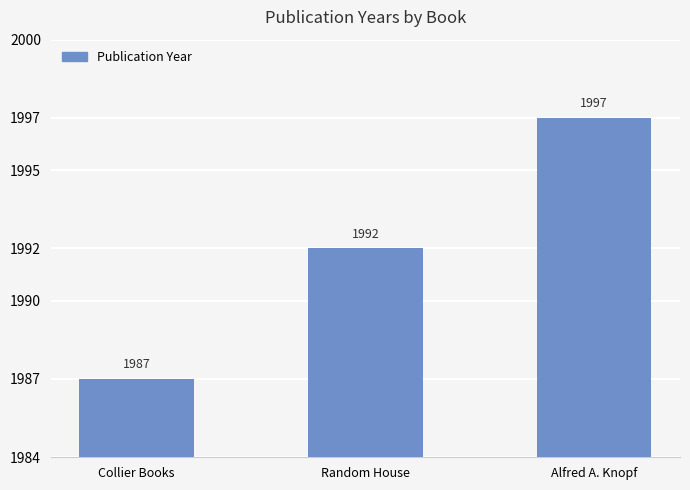

What is the smallest value displayed?

1987